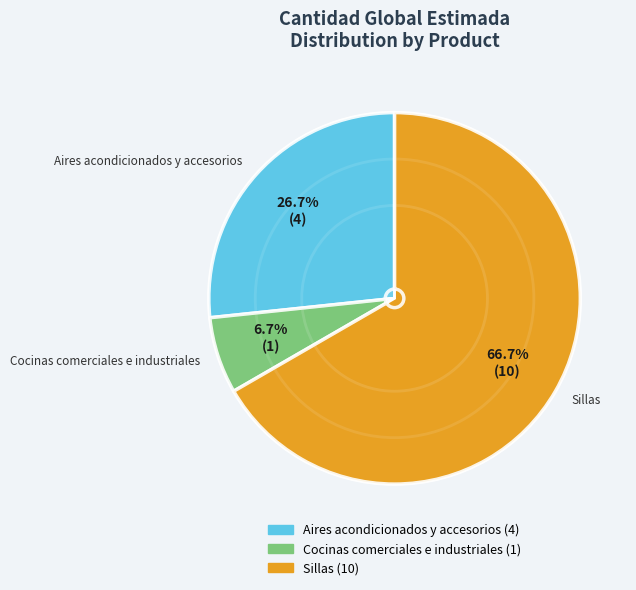

To the nearest percent, what percentage of the pie is Sillas?

67%